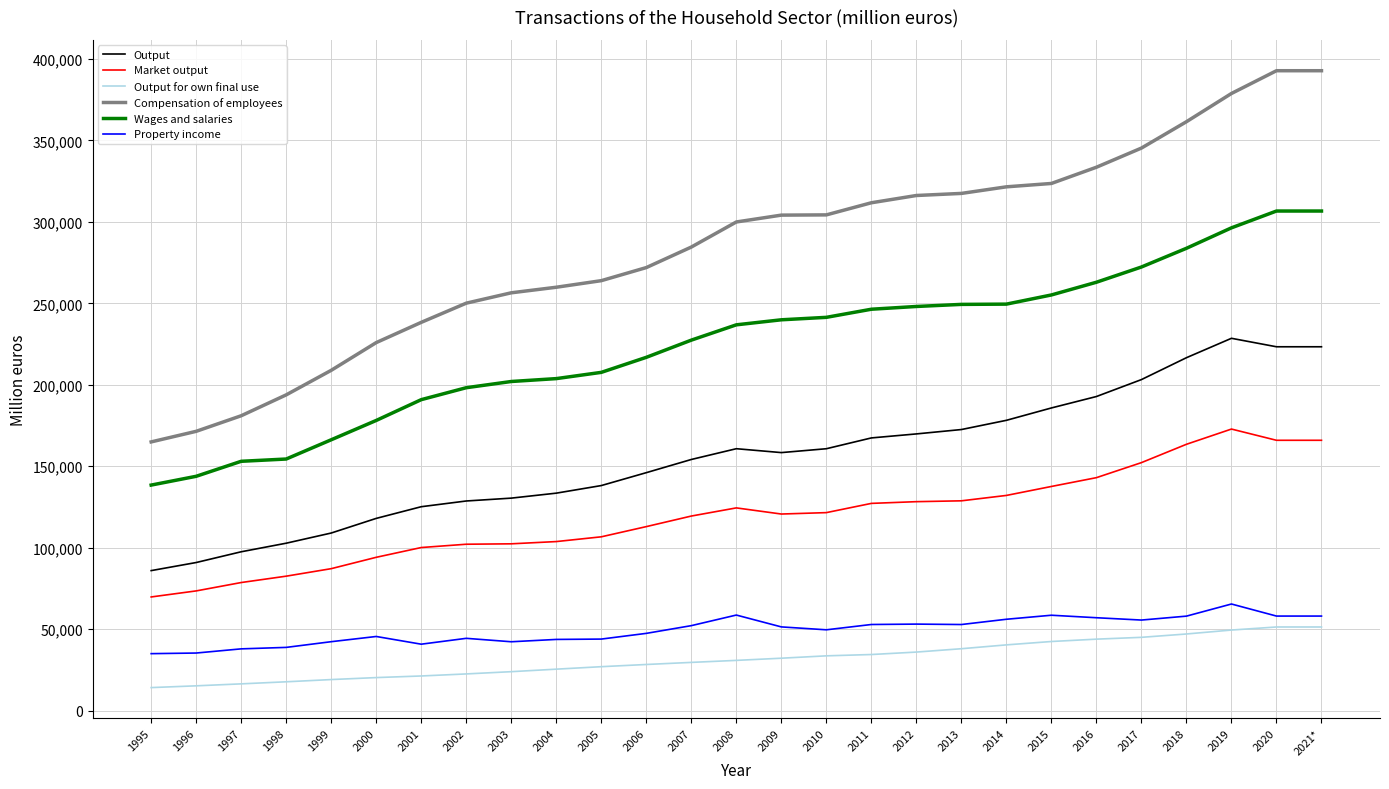

What is the highest value of the Compensation of employees series?

392775